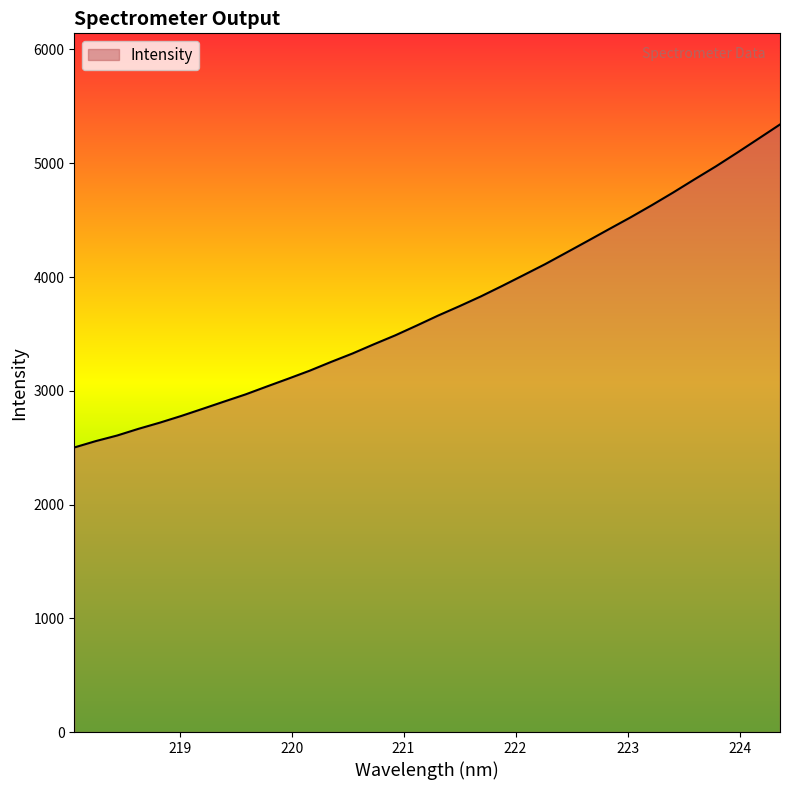

What is the maximum value shown in the chart?

5340.9